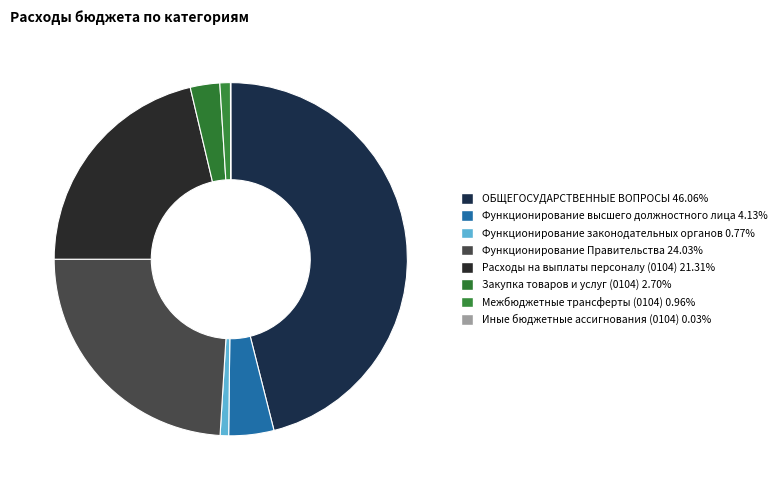

Is it true that Закупка товаров и услуг (0104) is 9% of the pie?

False